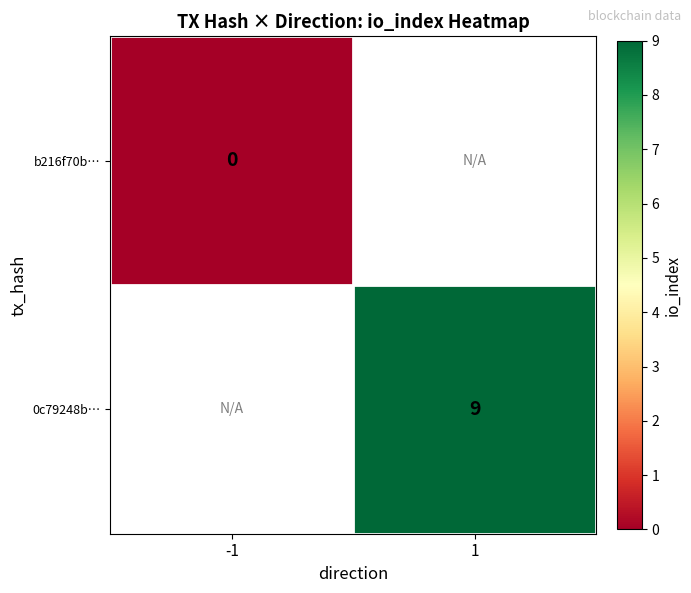

Is it true that 0c79248b… equals 9 at 1?

True